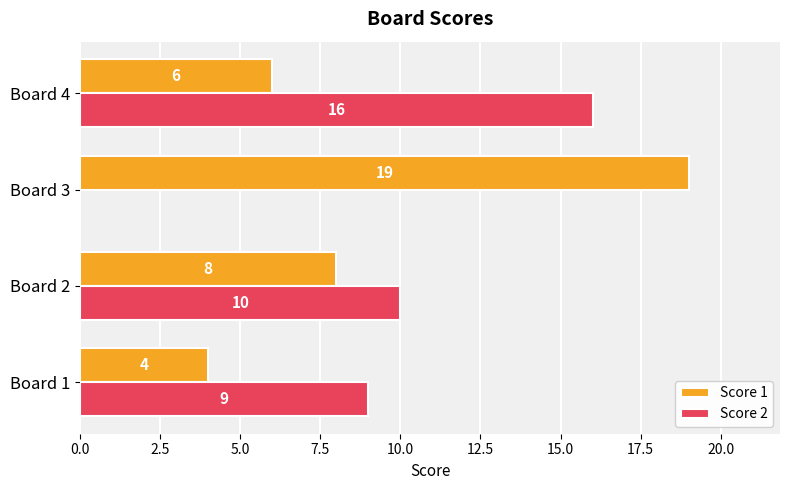

At which category does the chart reach its peak across all series?

Board 3